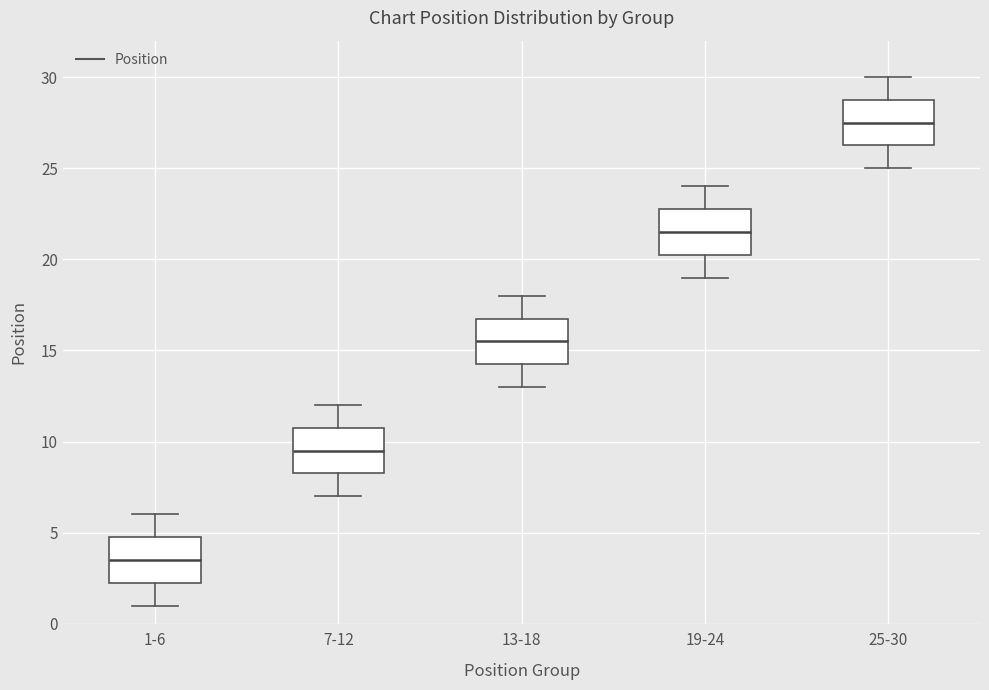

Where does the lower whisker of the box for 1-6 end on the y-axis? The values are not printed on the chart, so give them approximately, as read against the axis.

1.0